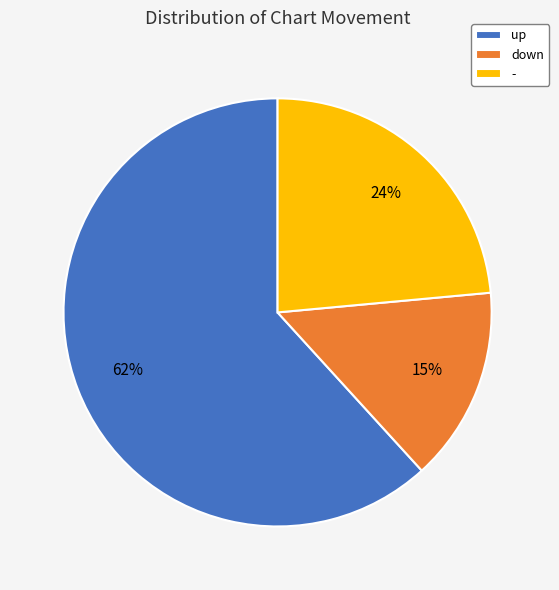

Do down and up together represent more than half of the pie?

Yes